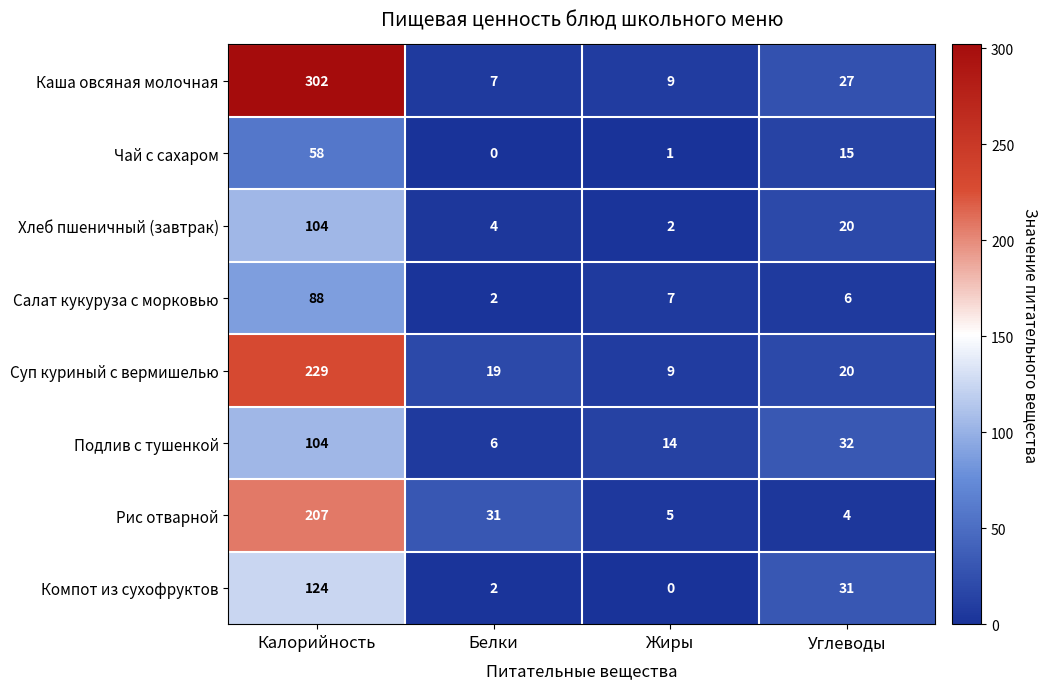

What is the maximum value shown in the chart?

302